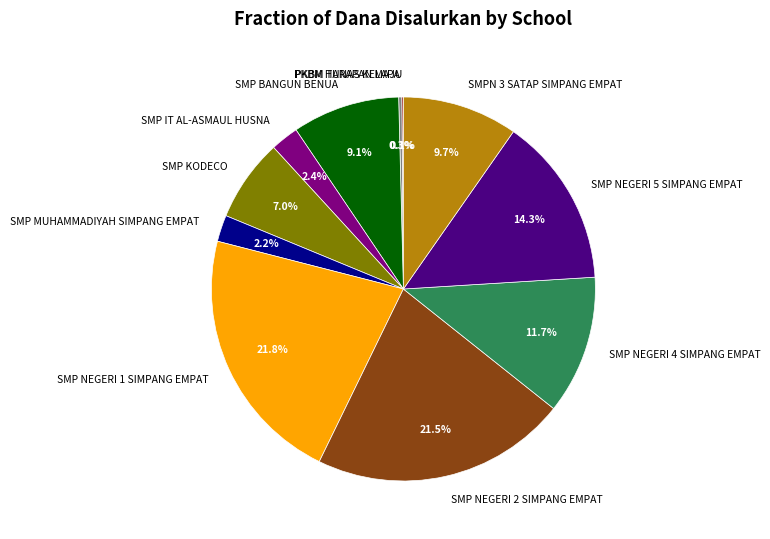

Is SMP NEGERI 2 SIMPANG EMPAT the majority of the pie?

No